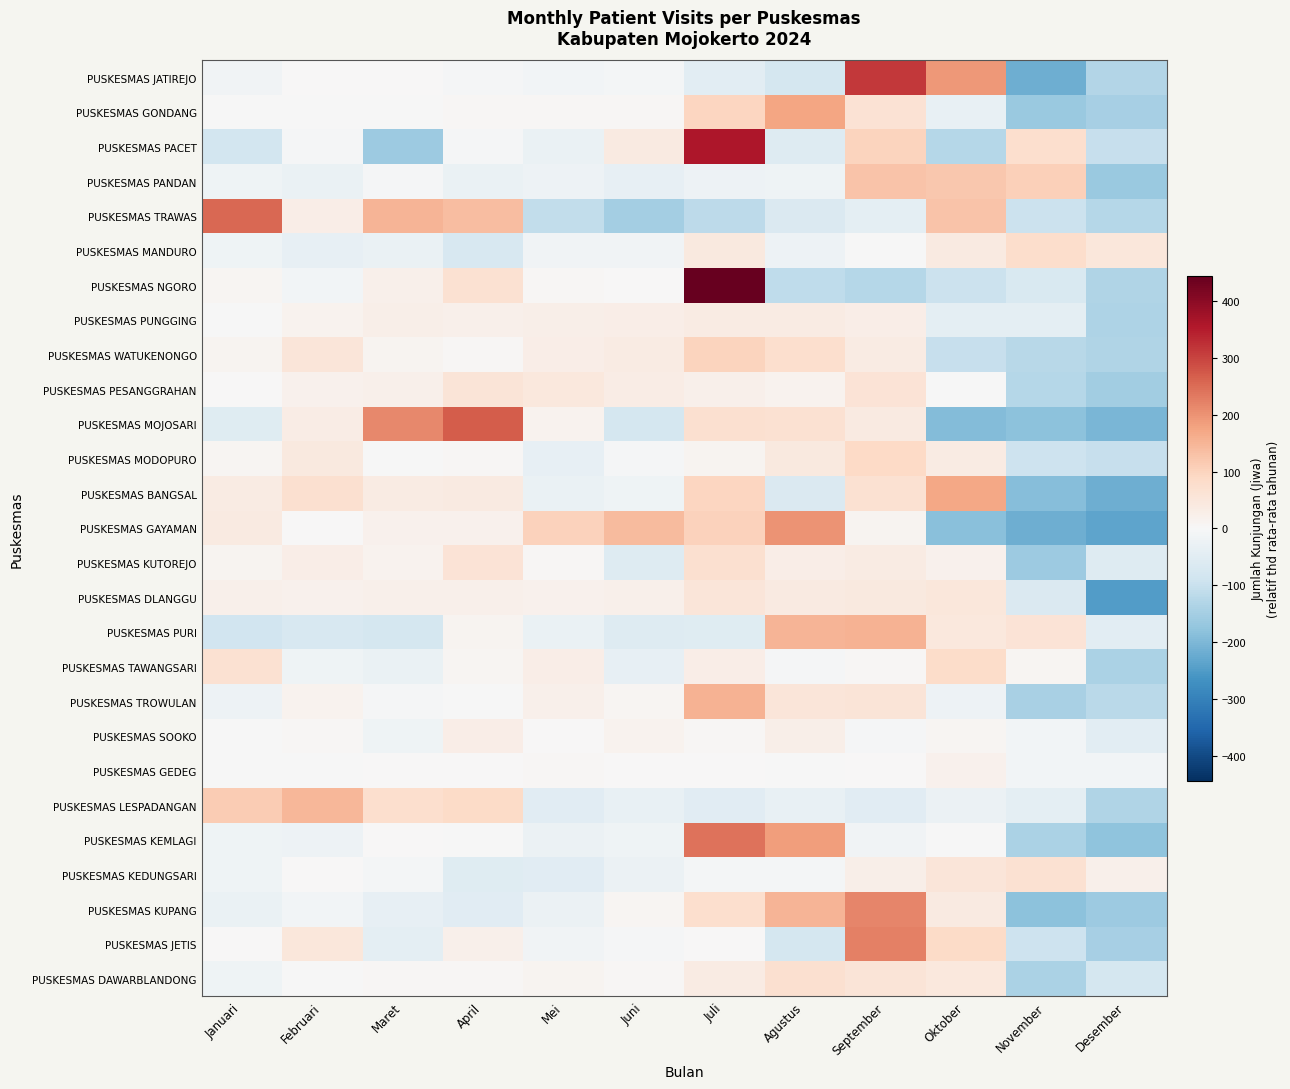

At how many categories does at least one series exceed 172?

7